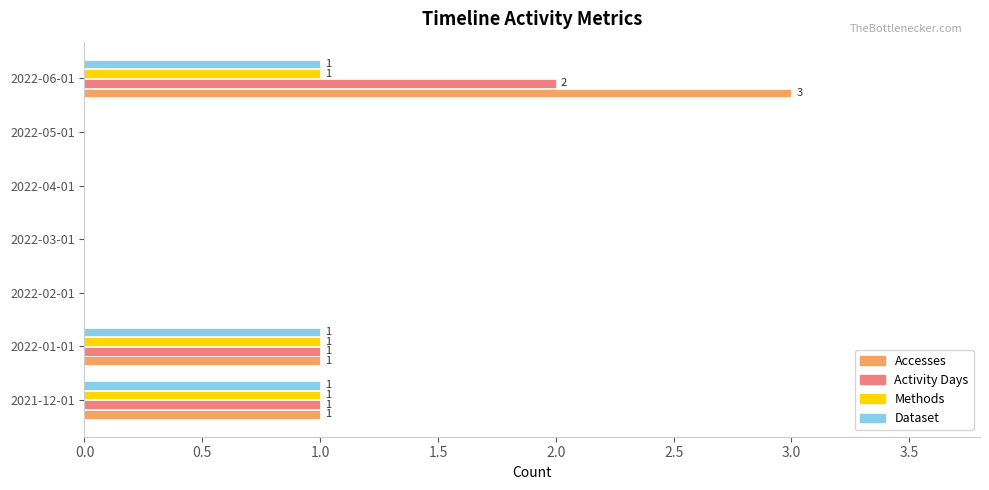

True or false: Dataset has a value of -1 at 2022-05-01.

False